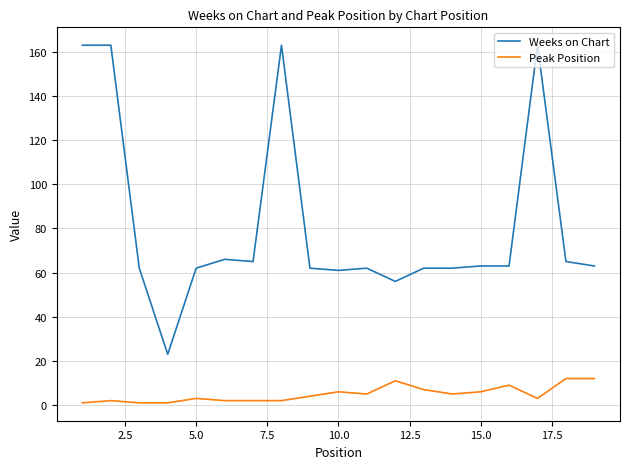

True or false: Weeks on Chart and Peak Position cross at least once.

False